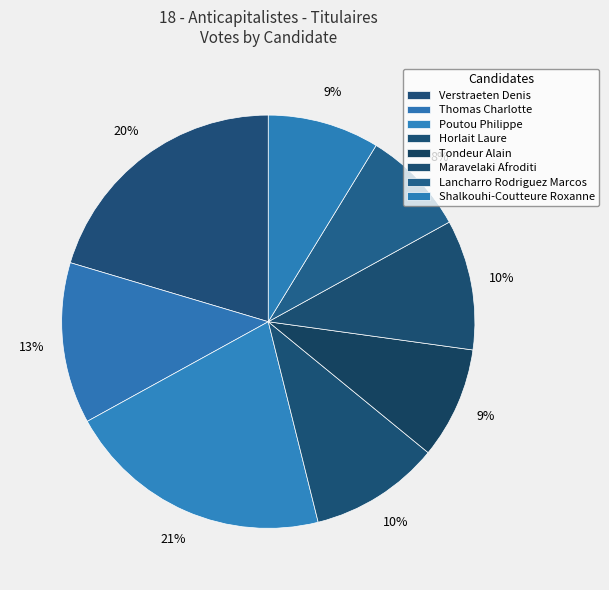

What is the total percentage of Maravelaki Afroditi and Horlait Laure?

20.4%